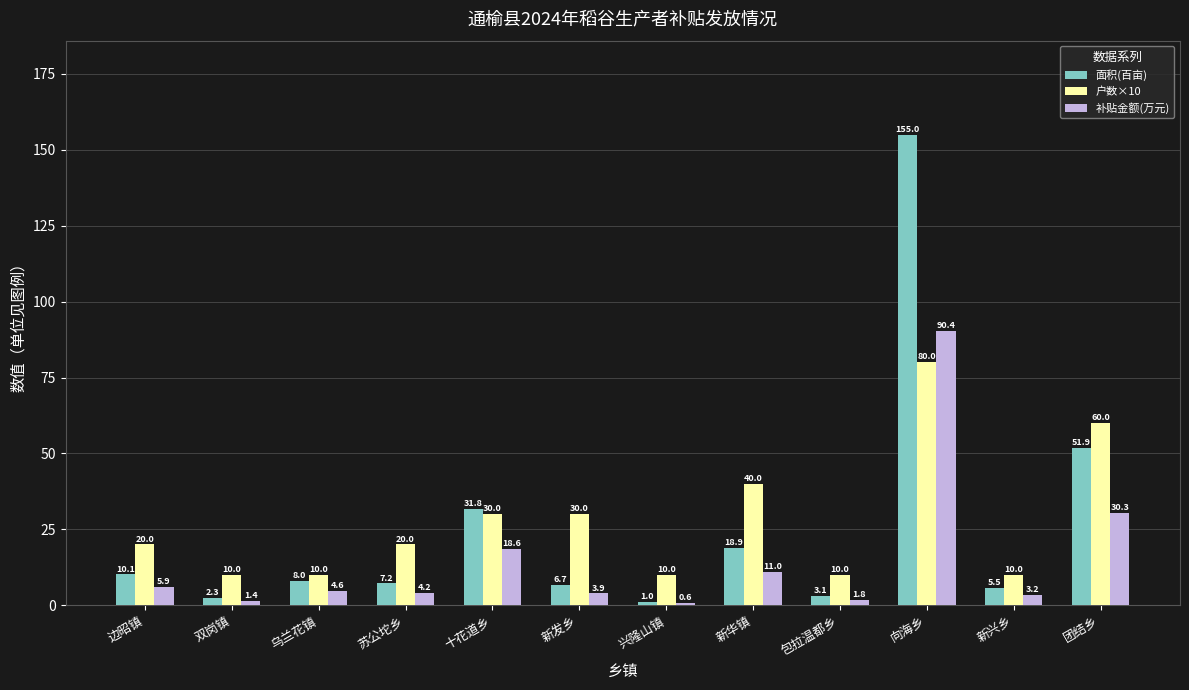

What is the maximum value for 面积(百亩)?

155.0